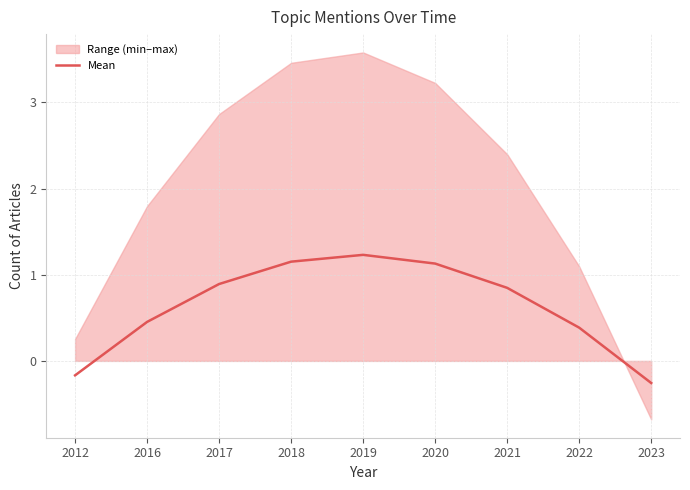

Rank the categories by value from highest to lowest.

2019, 2018, 2020, 2017, 2021, 2016, 2022, 2012, 2023